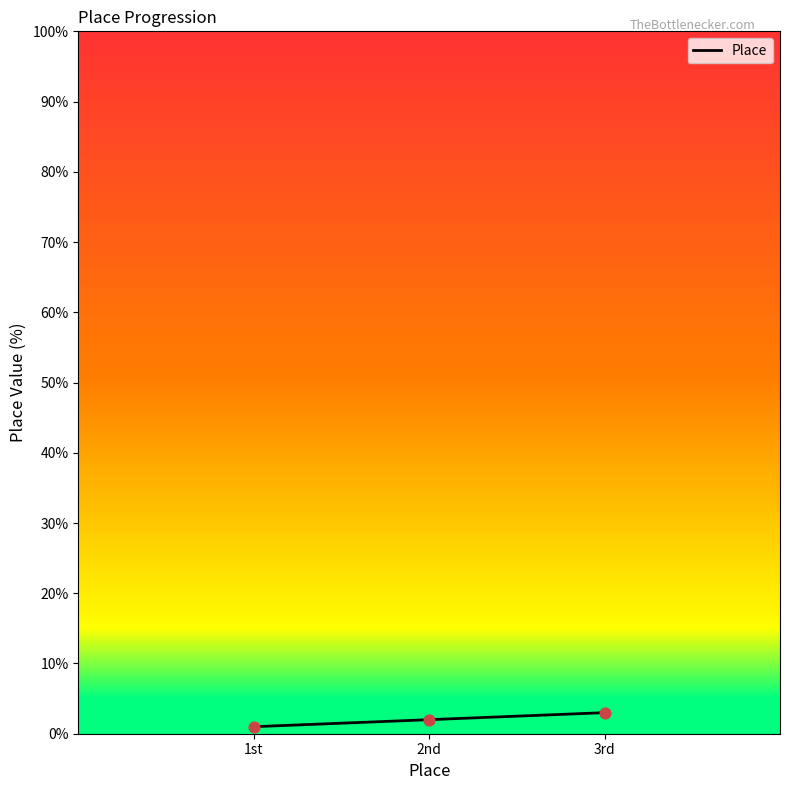

What is the ratio of the value at 3rd to the value at 2nd?

1.5